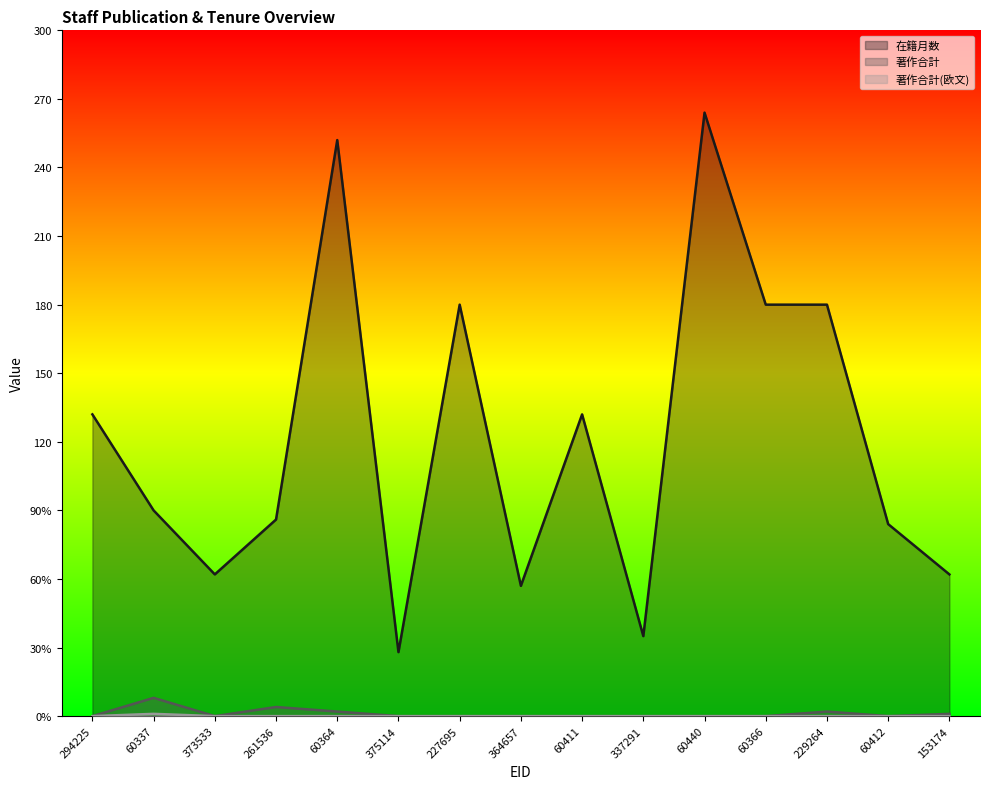

What is the value of the 在籍月数 point at the 11th from the left?

264